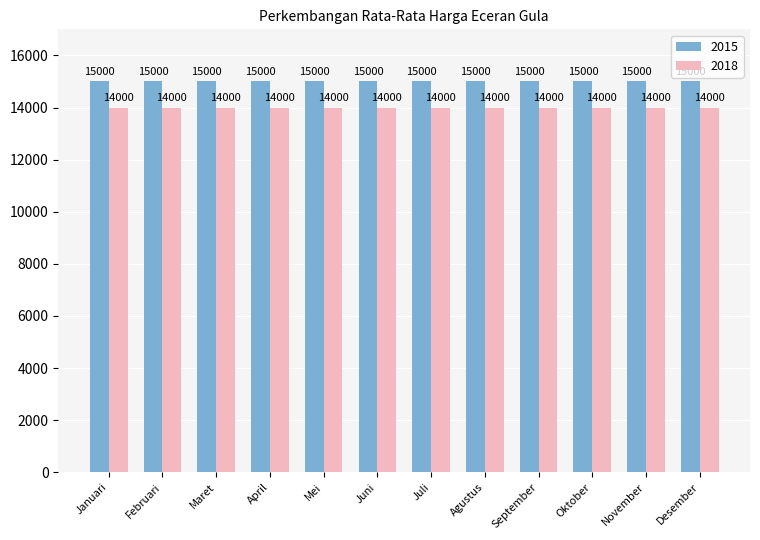

What is the maximum value shown in the chart?

15000